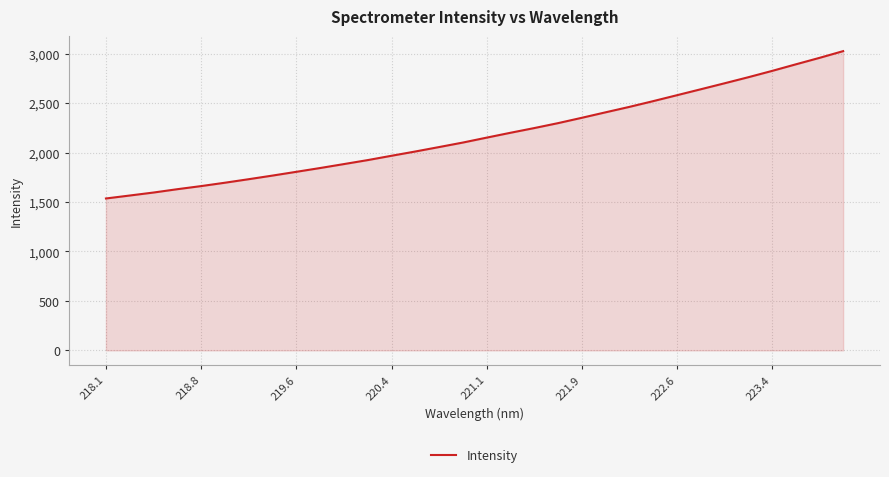

What is the greatest value displayed?

3026.0